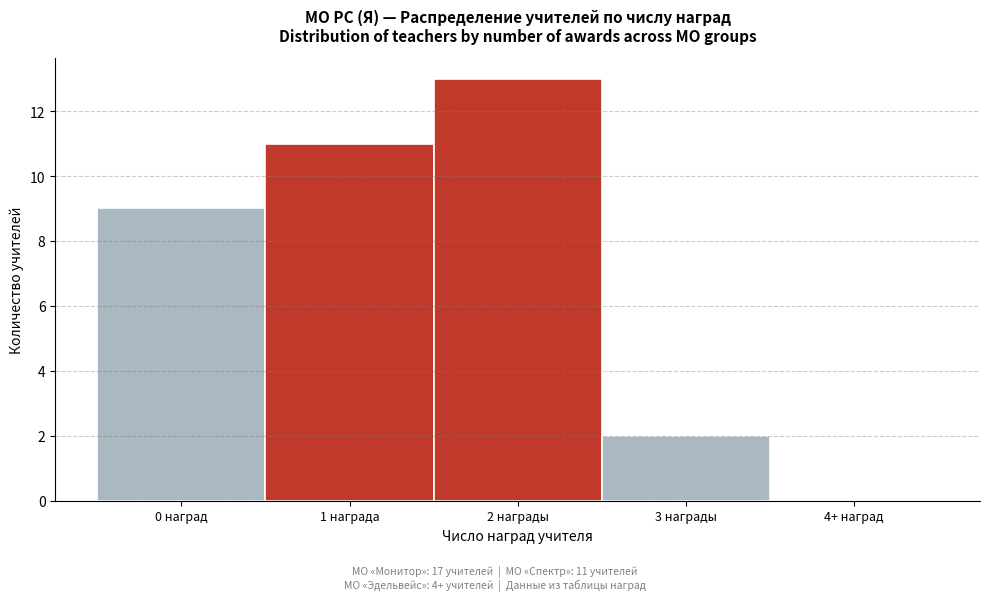

Reading left to right, what are all the values shown in this chart?

0 наград=9	1 награда=11	2 награды=13	3 награды=2	4+ наград=0